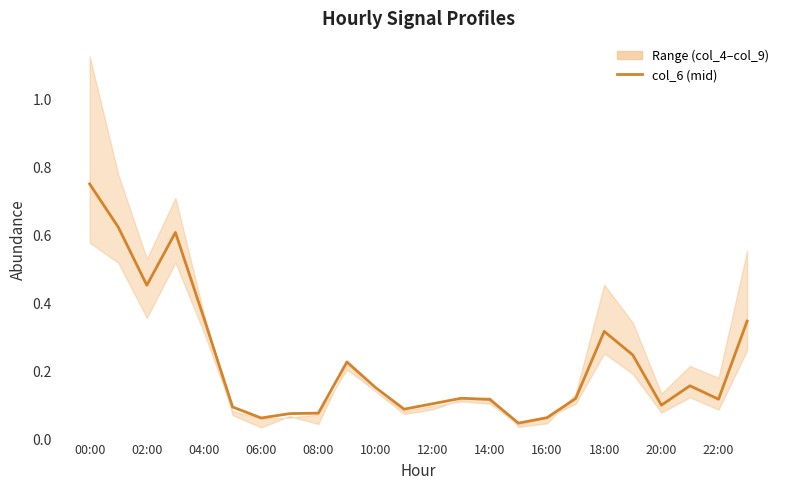

What is the average value?

0.2